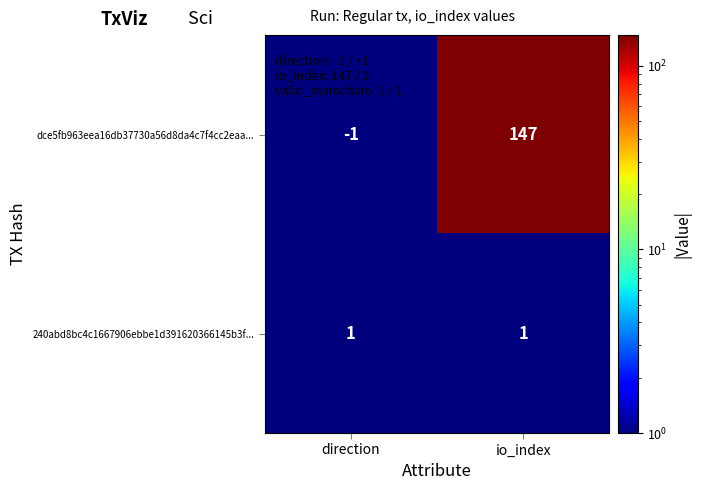

List the series in order of their overall mean, lowest first.

240abd8bc4c1667906ebbe1d391620366145b3f..., dce5fb963eea16db37730a56d8da4c7f4cc2eaa...